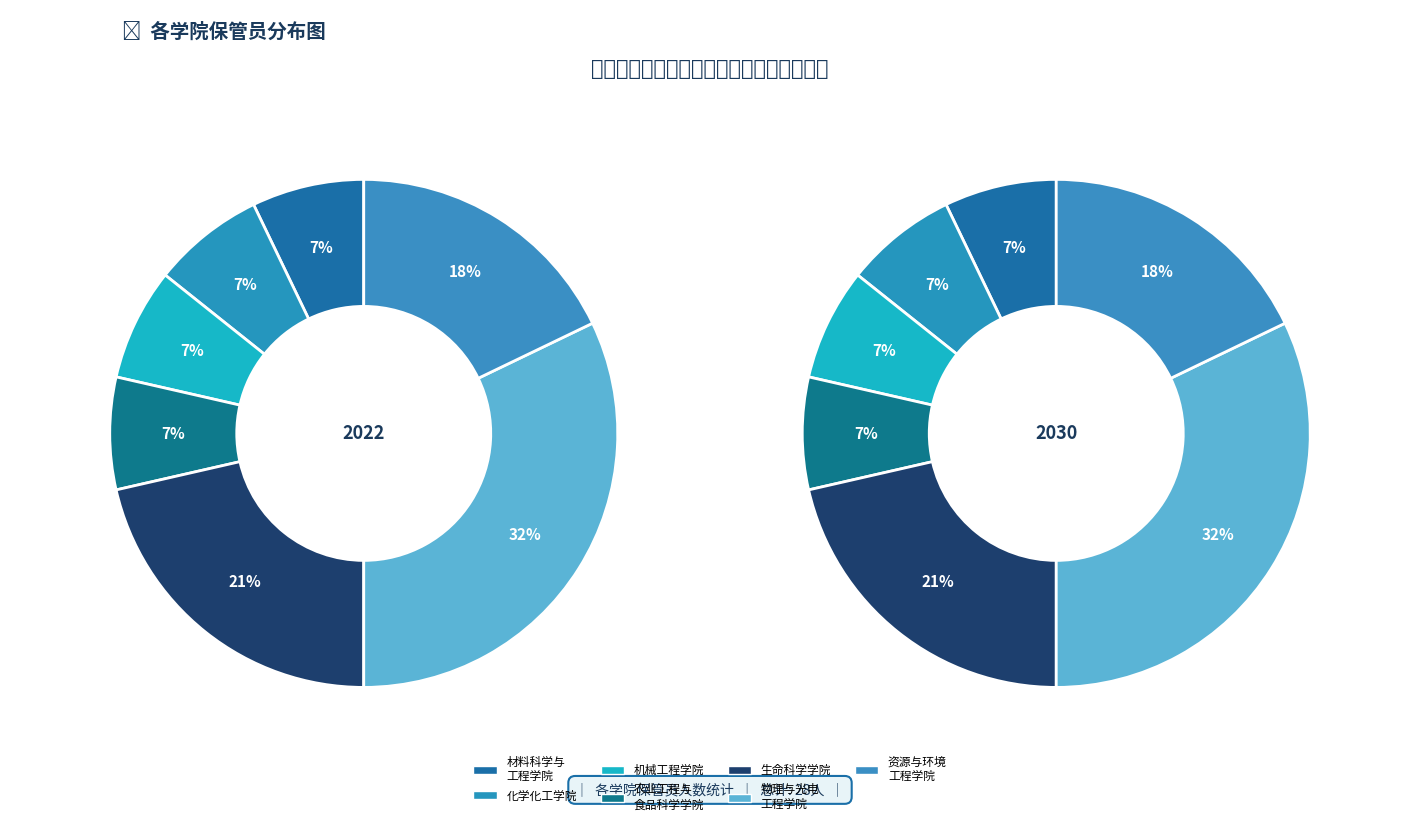

Which has a higher value, 物理与光电工程学院 or 生命科学学院?

物理与光电工程学院